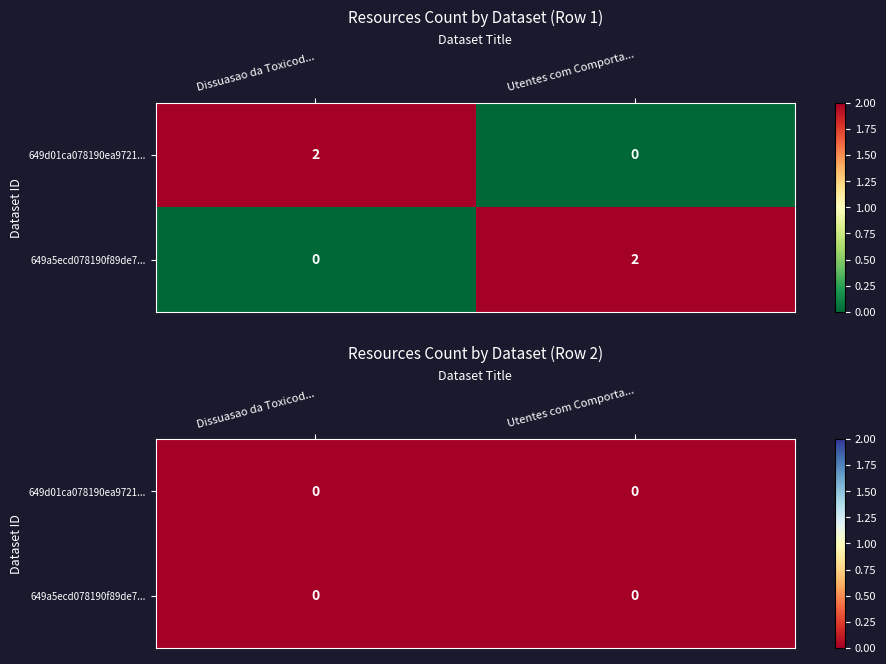

The value of 649d01ca078190ea97217701 at 649a5ecd078190f89de77152 is -1. True or false?

False